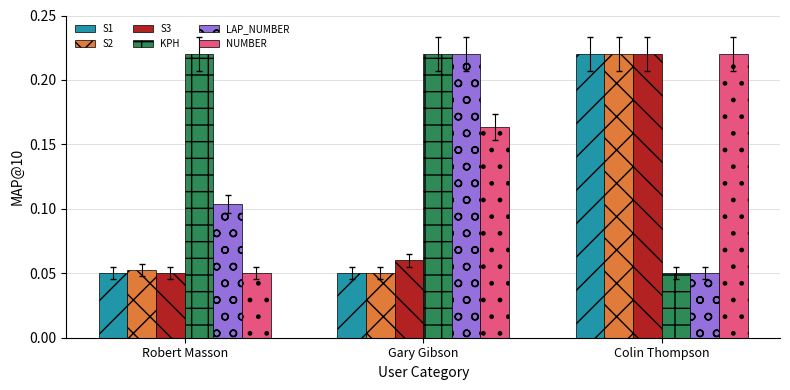

At how many categories does at least one series exceed 0?

3